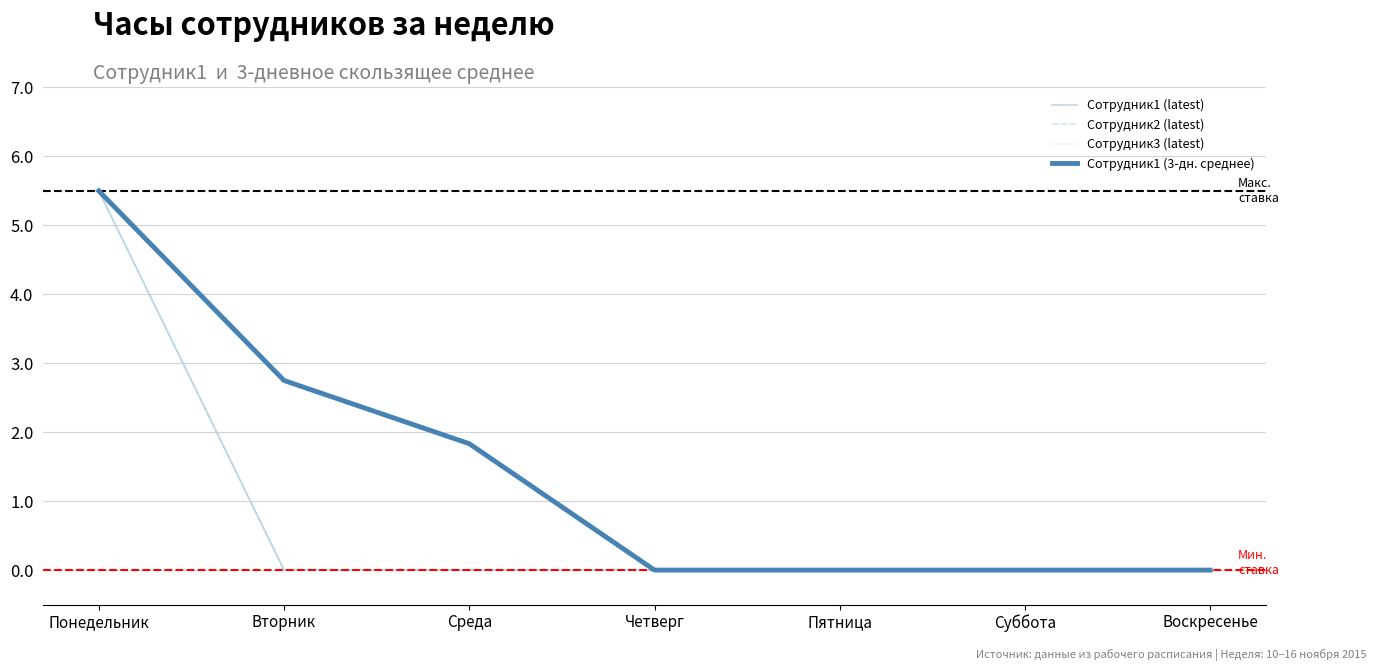

Does the chart display data point markers on the line(s)?

No